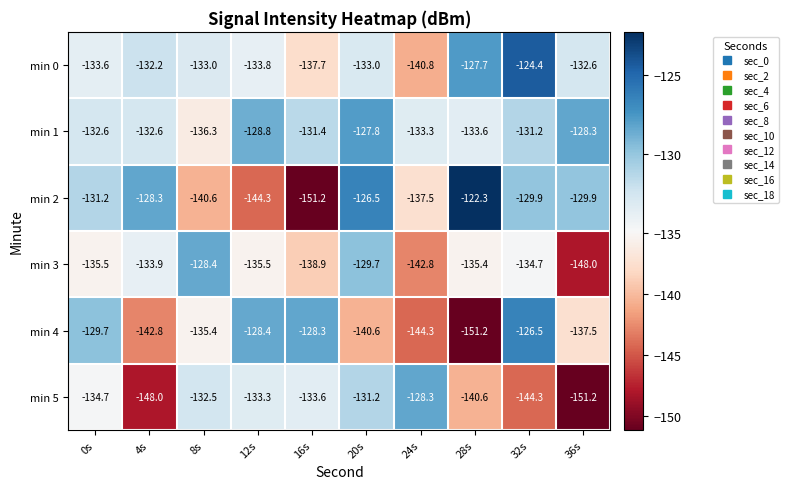

At how many categories does at least one series exceed -141?

10